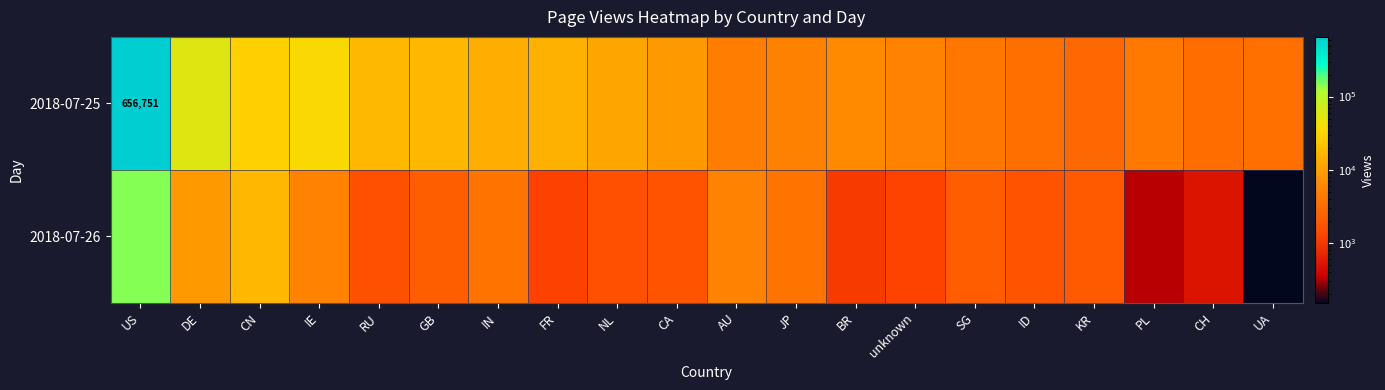

How many categories are shown in the chart?

20